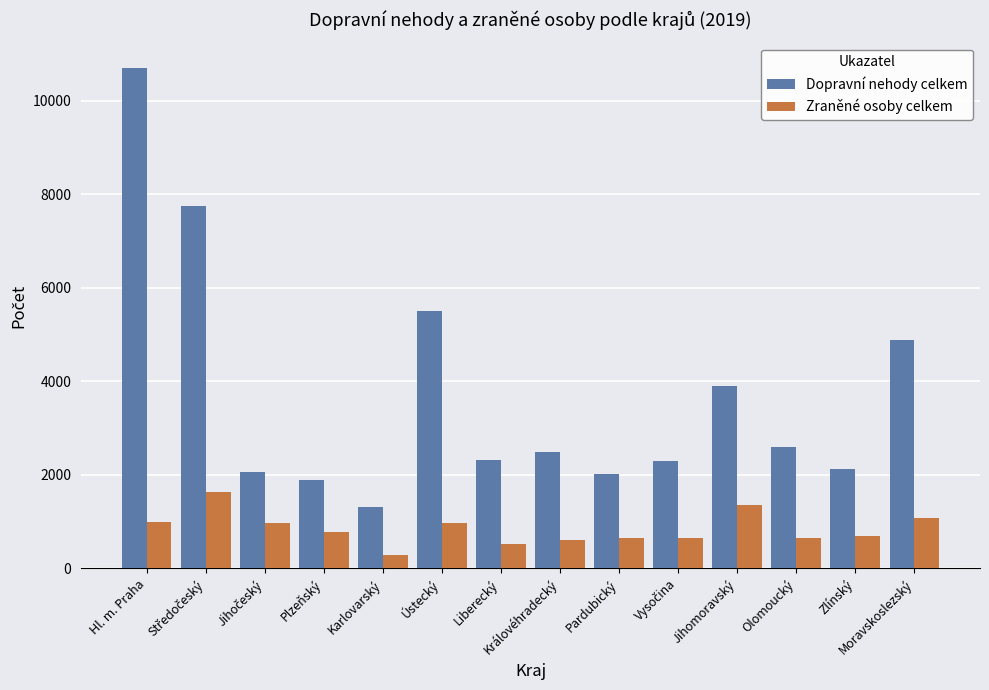

Rank the series by their average value, from highest to lowest.

Dopravní nehody celkem, Zraněné osoby celkem